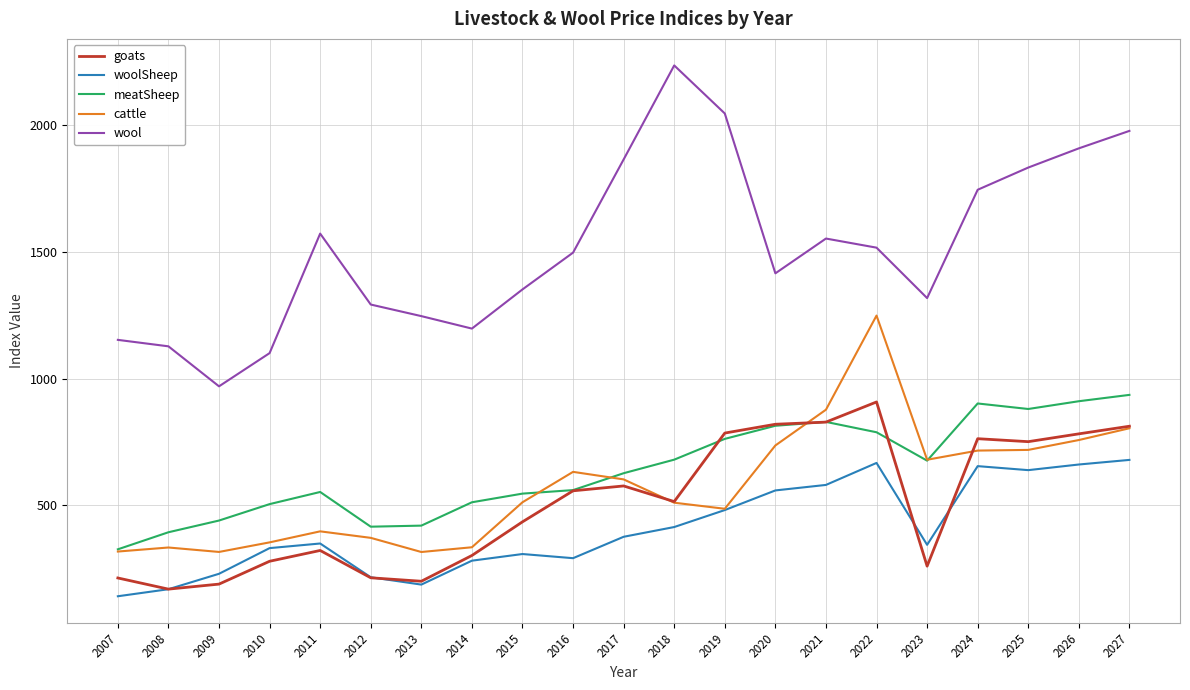

True or false: cattle has more than 0 interior local peaks.

True